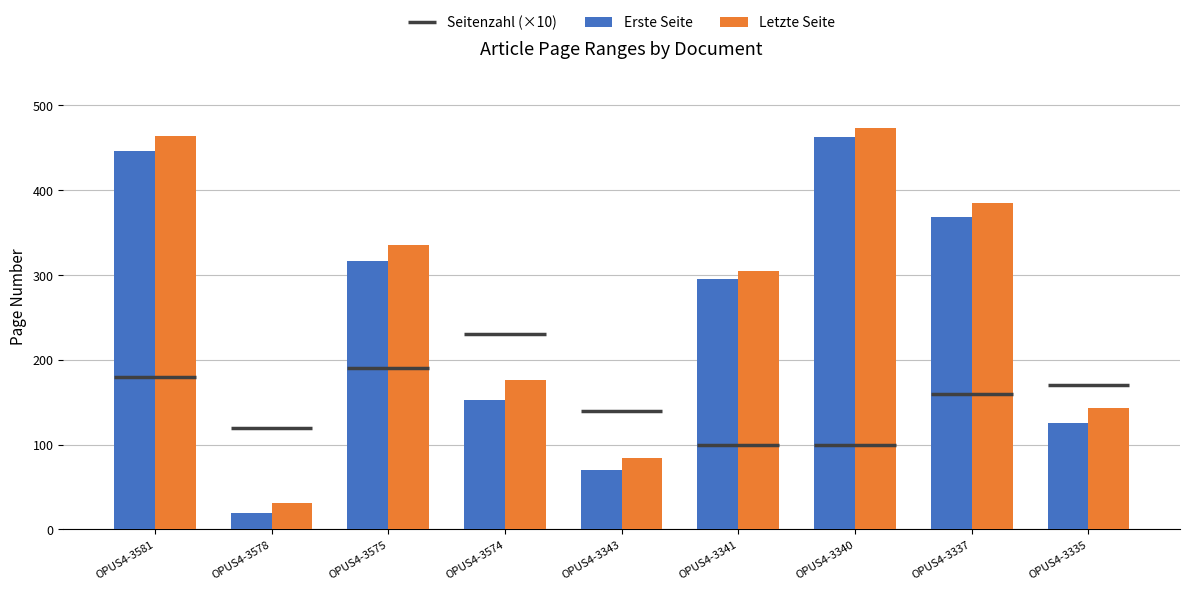

List the labels in order of Erste Seite value, largest first.

OPUS4-3340, OPUS4-3581, OPUS4-3337, OPUS4-3575, OPUS4-3341, OPUS4-3574, OPUS4-3335, OPUS4-3343, OPUS4-3578